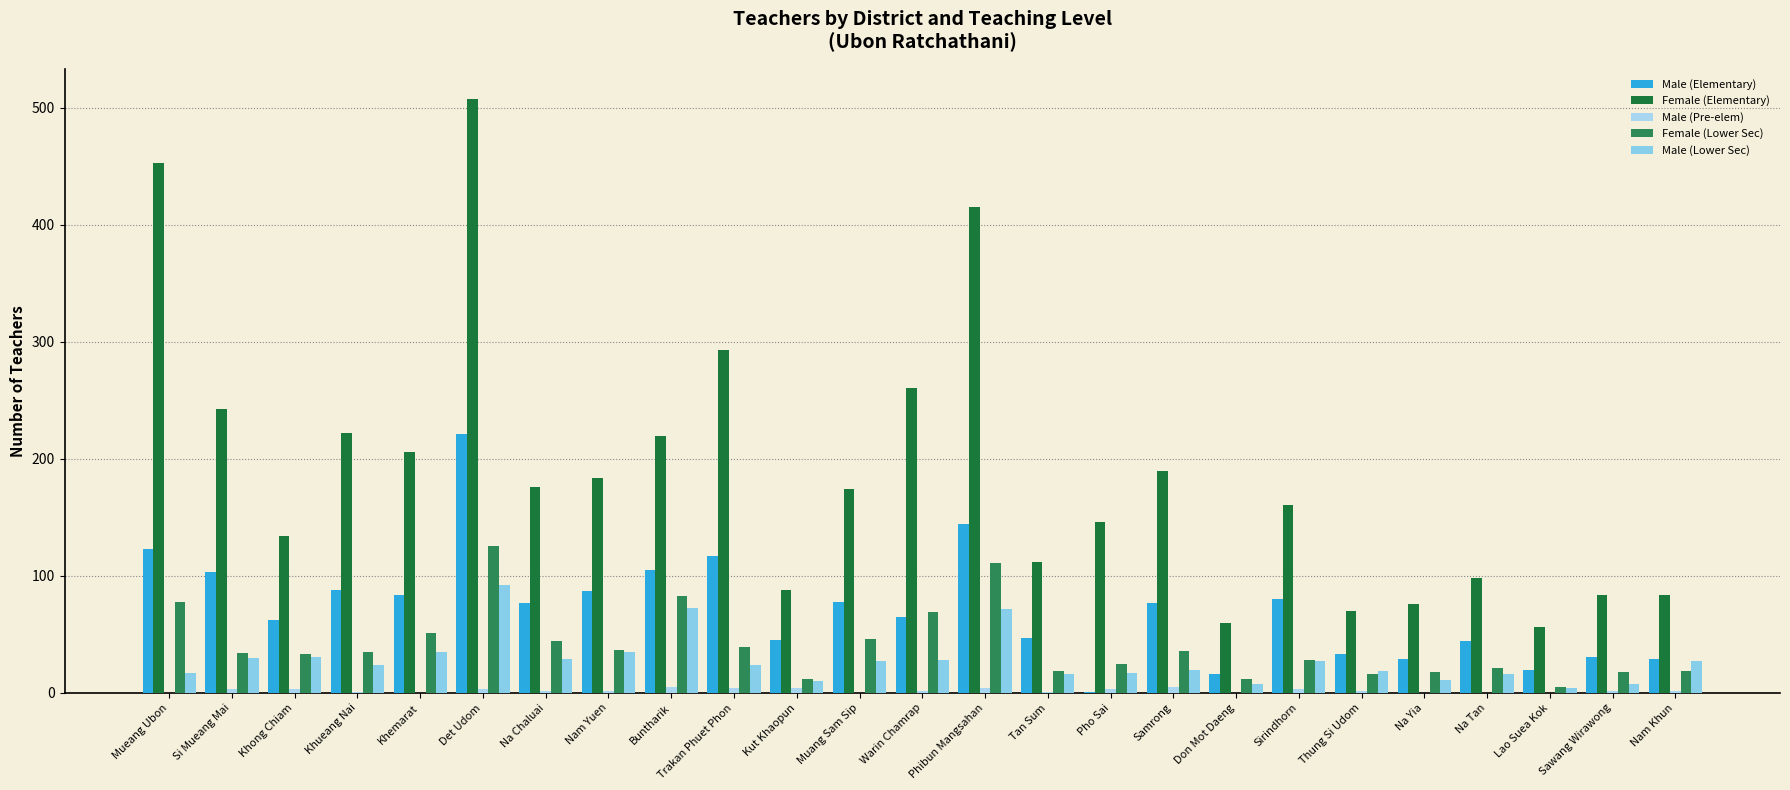

Is the value of Female (Lower Sec) at Khemarat greater than the value of Male (Pre-elem) at Sirindhorn?

Yes